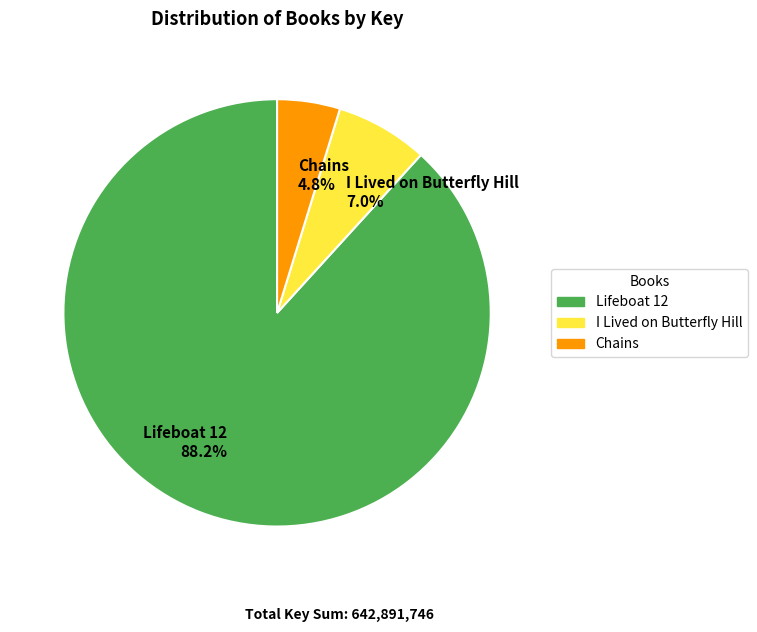

Approximately how many times larger is the value at I Lived on Butterfly Hill compared to Chains?

1.5